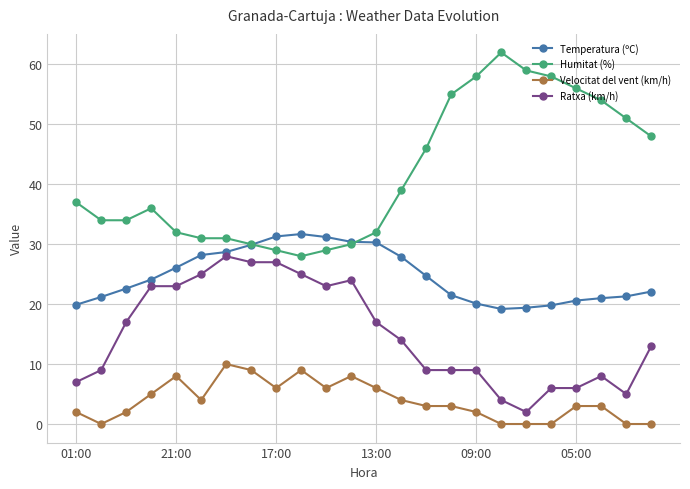

Which series has the widest spread of values?

Humitat (%)